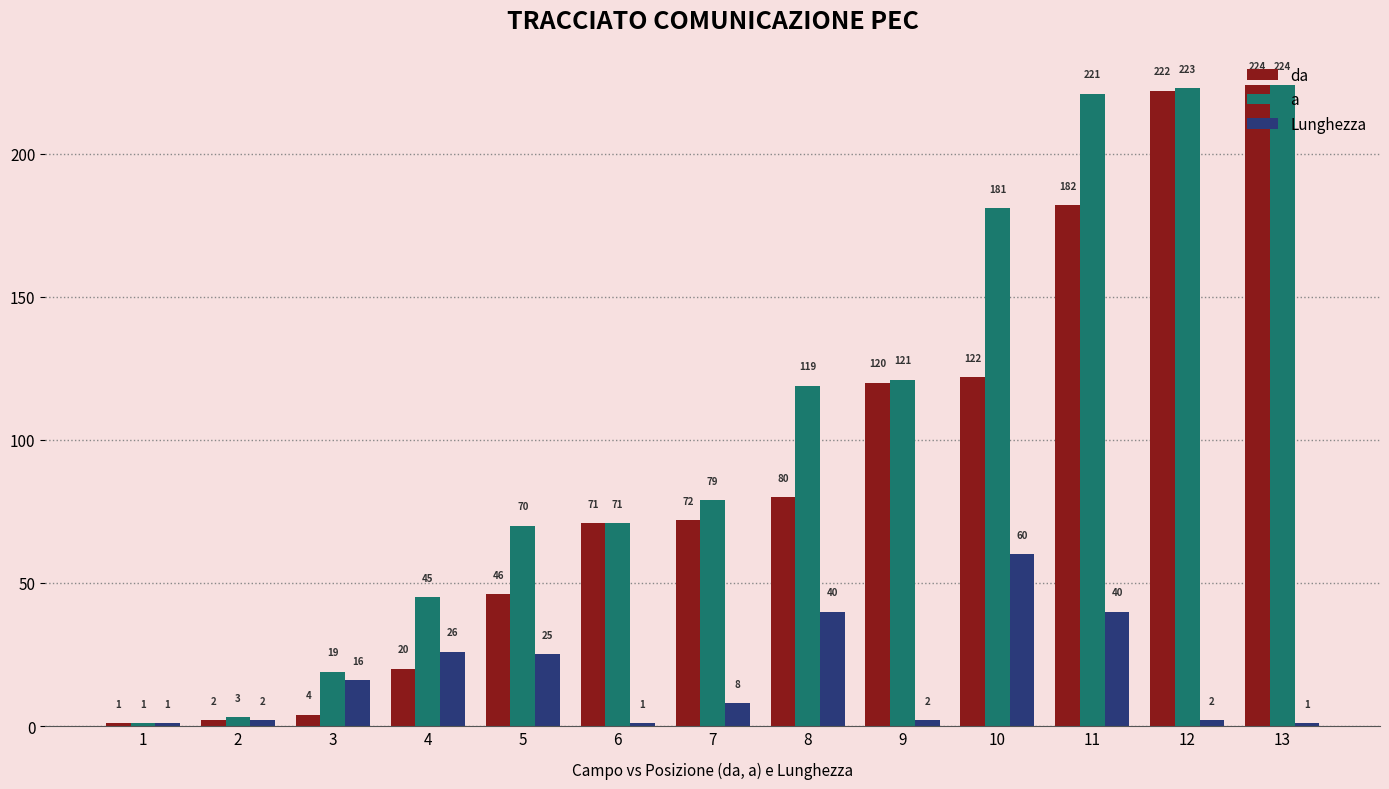

Count the number of data series in this chart.

3